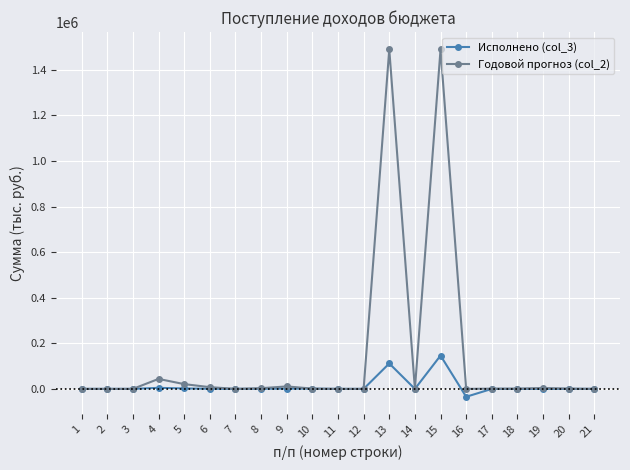

List the series in order of their peak value, lowest first.

Исполнено (col_3), Годовой прогноз (col_2)